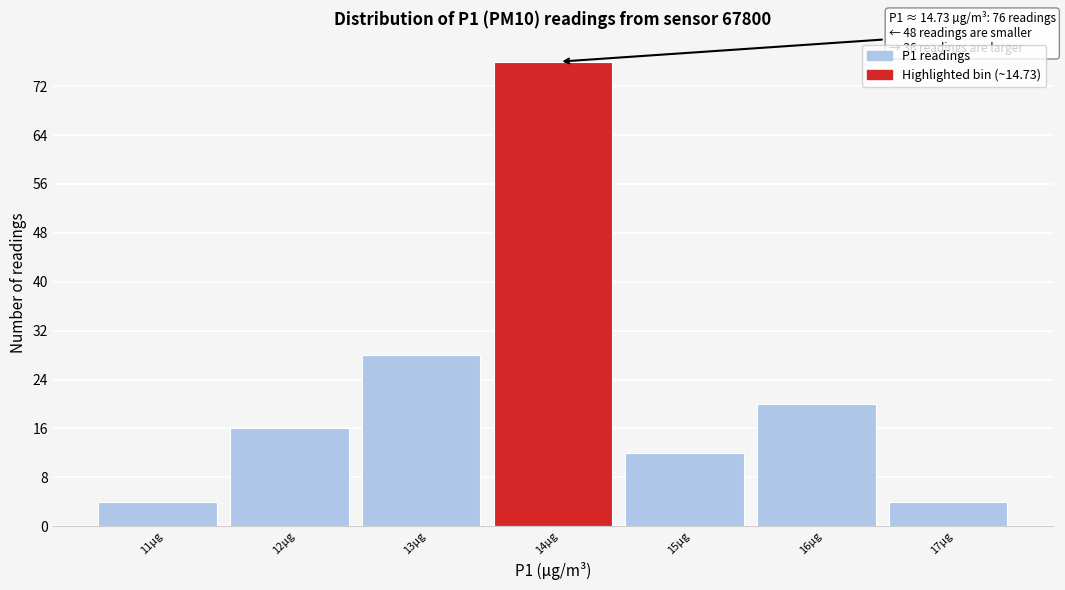

Reading right to left, extract all data points from this chart.

4	20	12	76	28	16	4